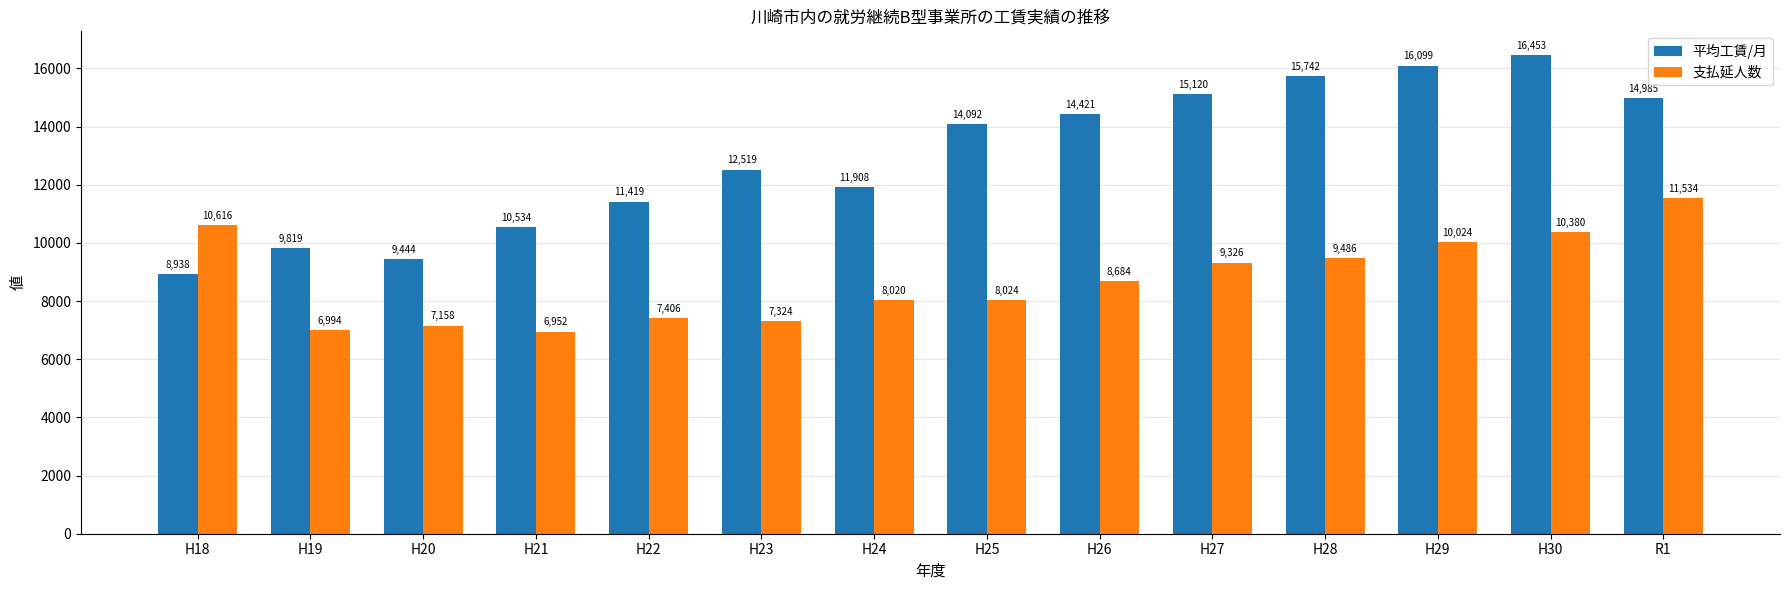

List the series in order of their overall mean, highest first.

平均工賃/月, 支払延人数